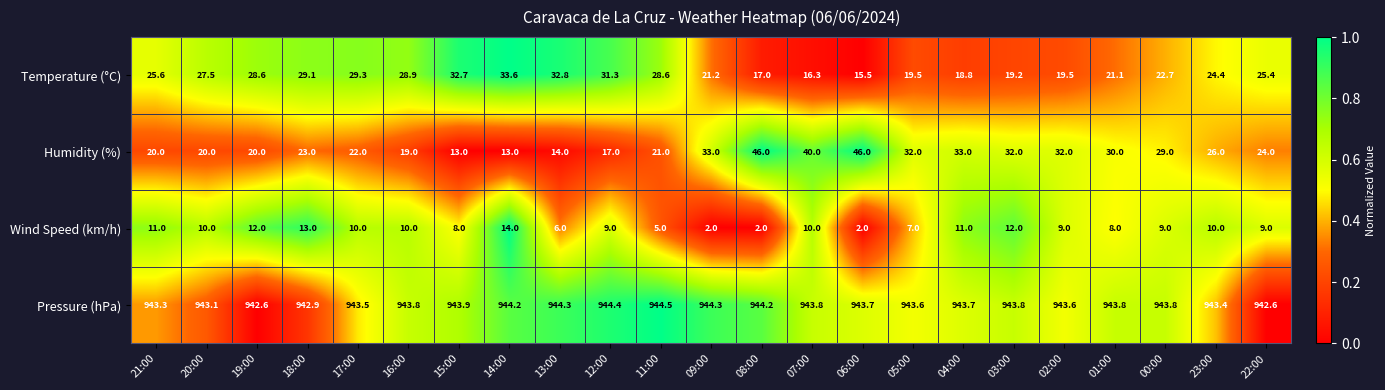

Which category has the highest value across all series?

11:00